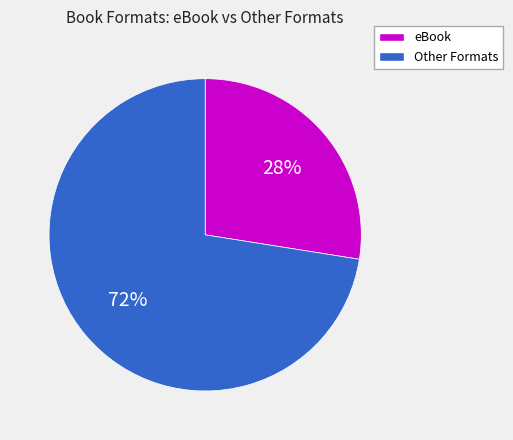

To the nearest percent, what is the average slice percentage?

50%